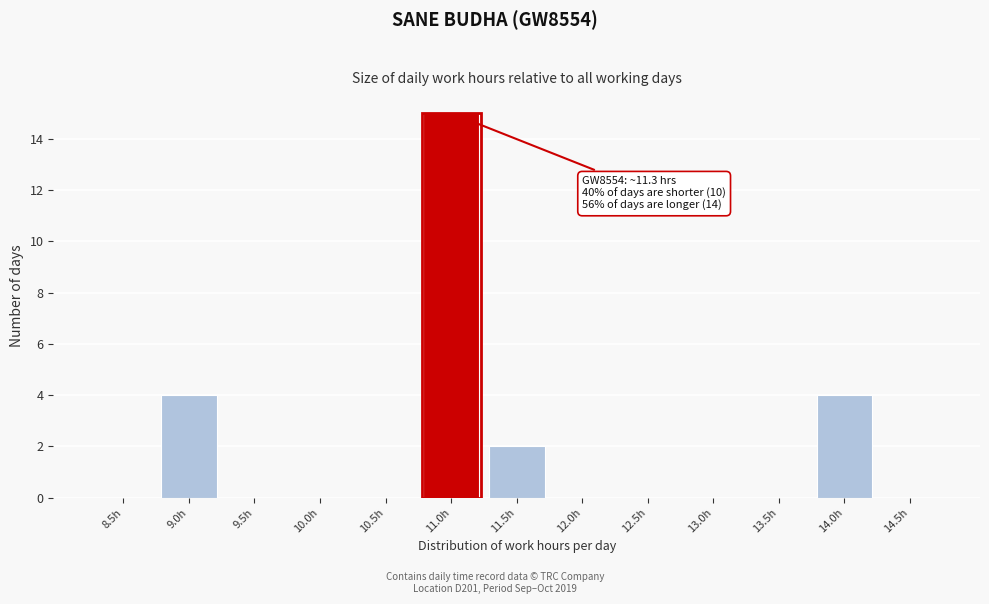

Reading left to right, what are all the values shown in this chart?

8.5h=0	9.0h=4	9.5h=0	10.0h=0	10.5h=0	11.0h=15	11.5h=2	12.0h=0	12.5h=0	13.0h=0	13.5h=0	14.0h=4	14.5h=0